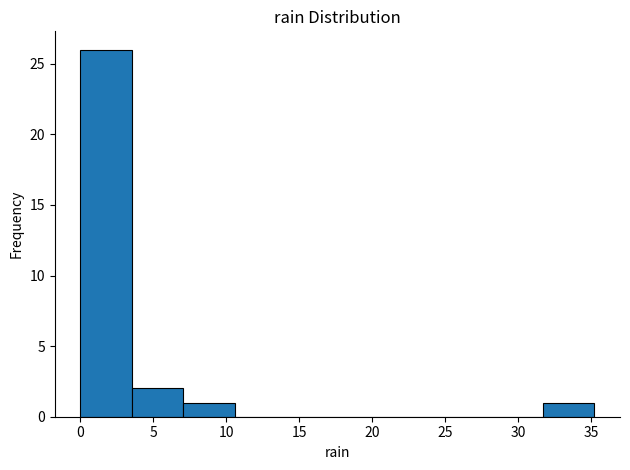

Reading left to right, list every bar in this chart as the range it spans on the x-axis followed by its height. Neither the bar edges nor the heights are printed on the chart, so give them approximately, as read against the axes.

0.0 to 3.5: 26
3.5 to 7.0: 2
7.0 to 10.5: 1
10.5 to 14.0: 0
14.0 to 17.5: 0
17.5 to 21.0: 0
21.0 to 24.5: 0
24.5 to 28.0: 0
28.0 to 31.5: 0
31.5 to 35.0: 1